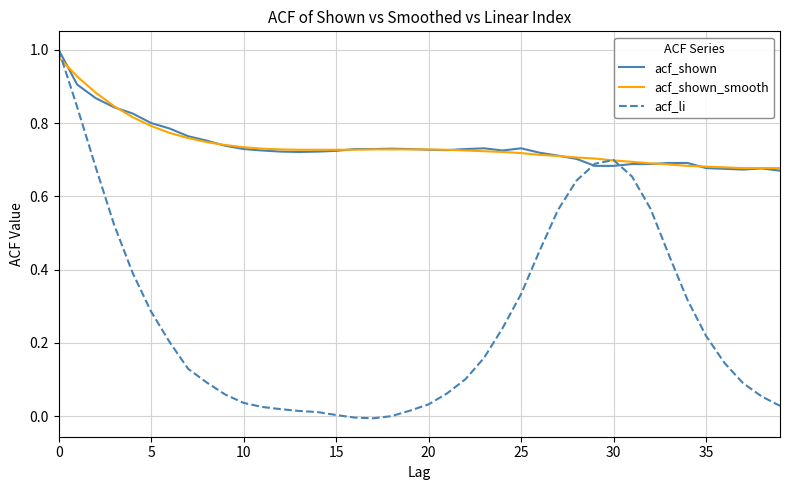

Which series has the largest range (max minus min)?

acf_li